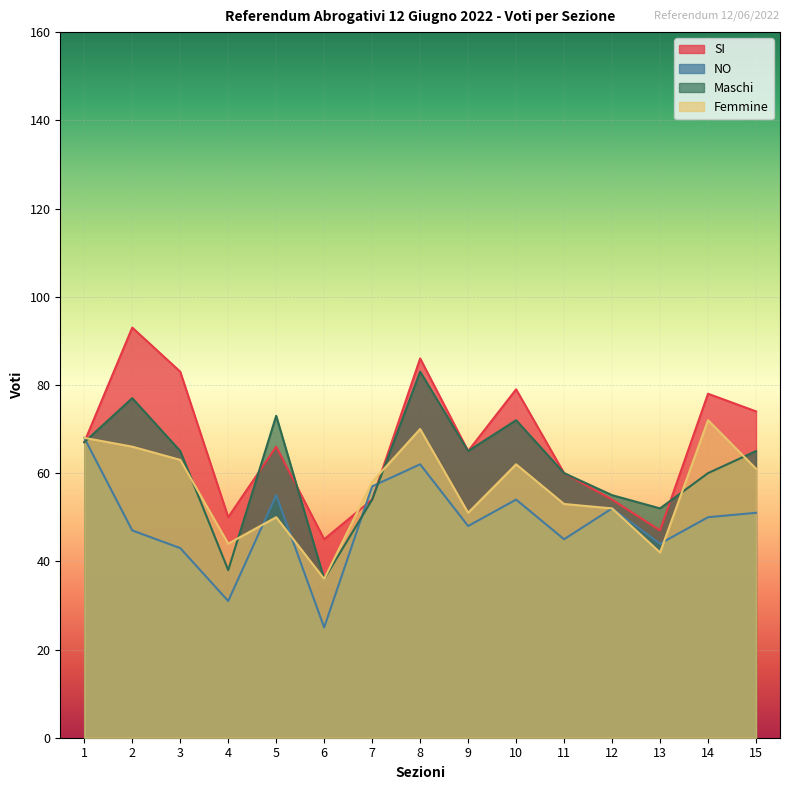

How many intersections are there between Maschi and SI?

3